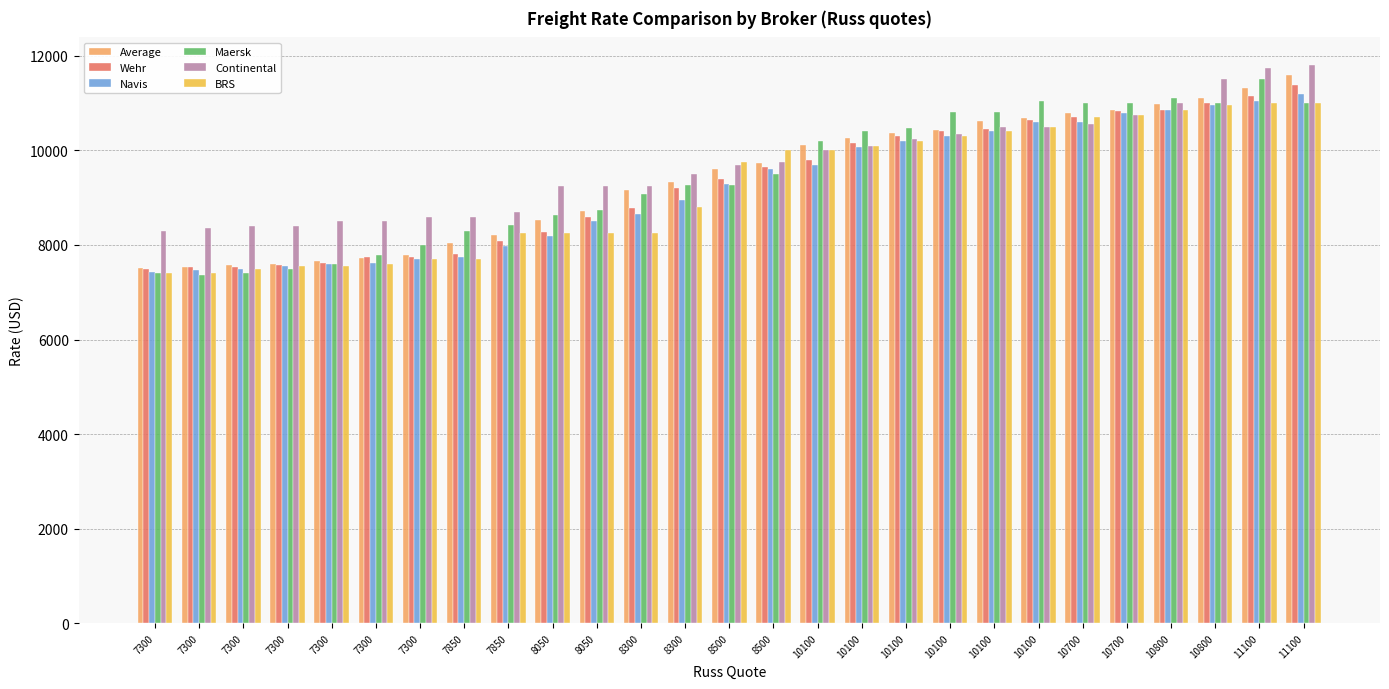

What are all the series names shown in the legend?

Average, Wehr, Navis, Maersk, Continental, BRS